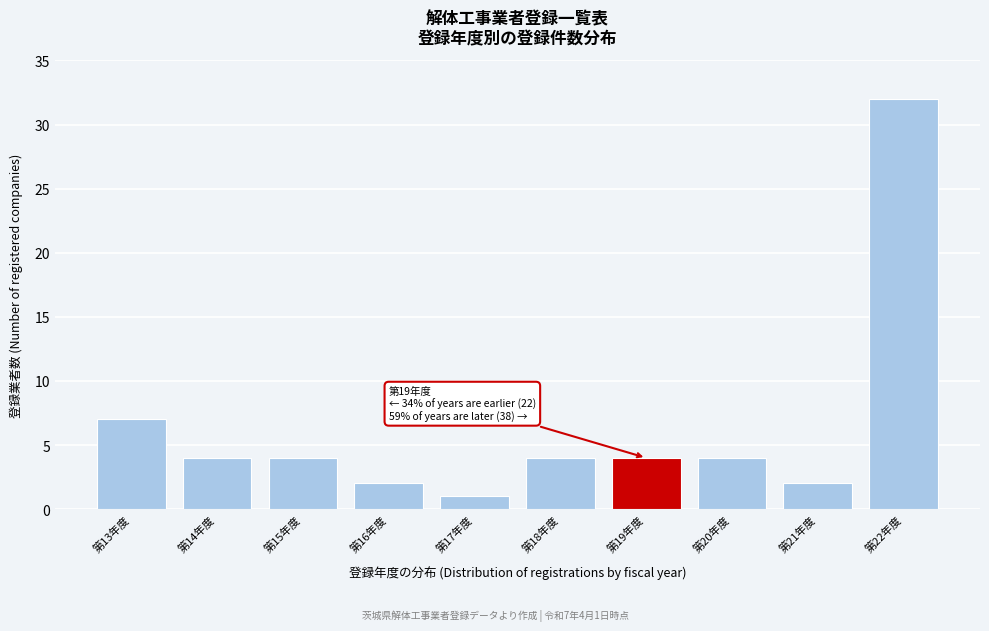

Reading right to left, what are all the values shown in this chart?

32	2	4	4	4	1	2	4	4	7